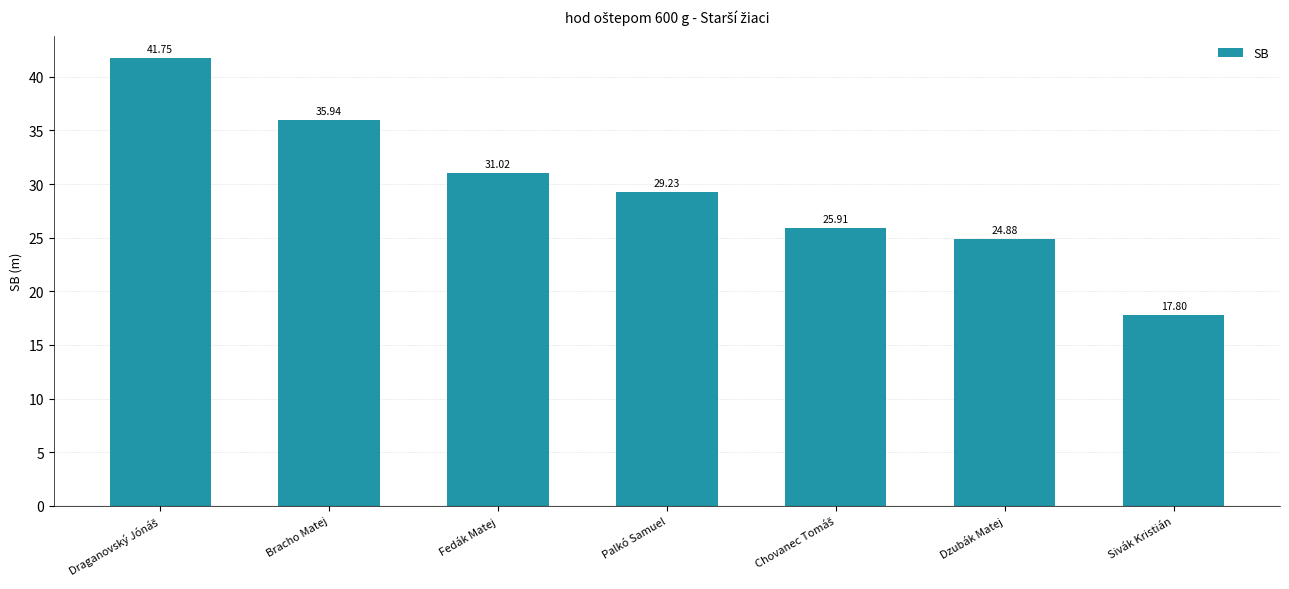

What is the label of the 5th bar from the right?

Fedák Matej